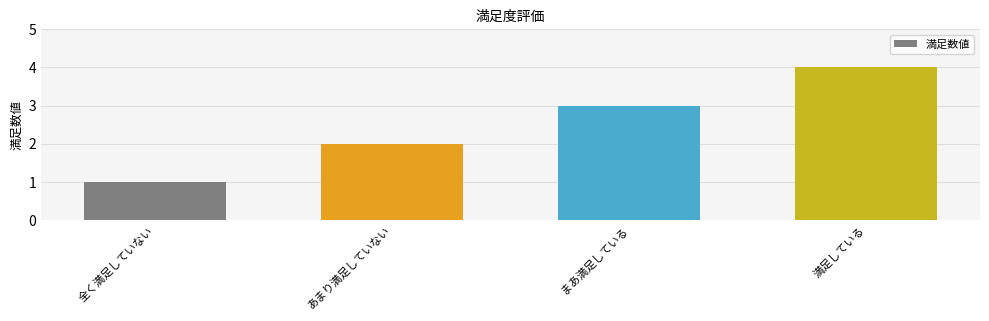

The value at あまり満足していない is 2. True or false?

True